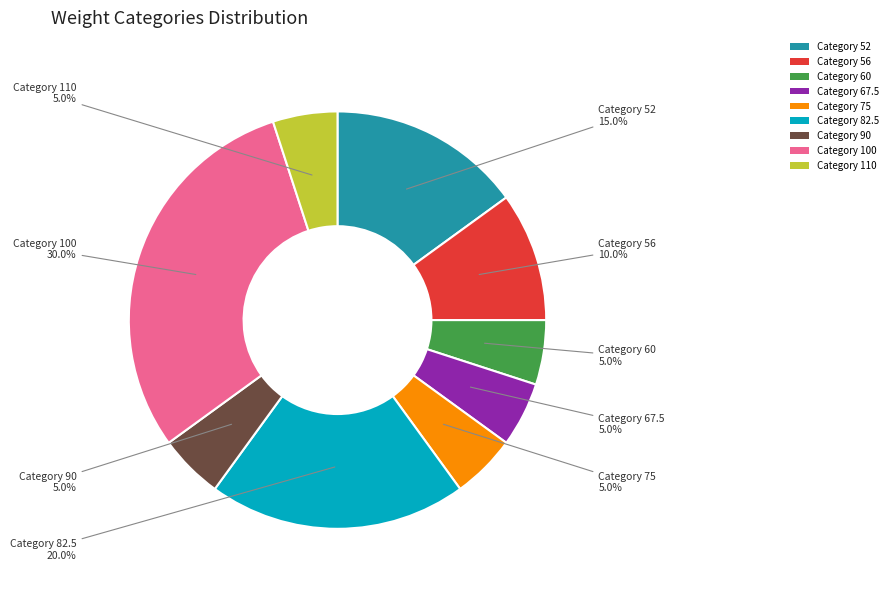

Which category has the biggest portion of the pie?

Category 100